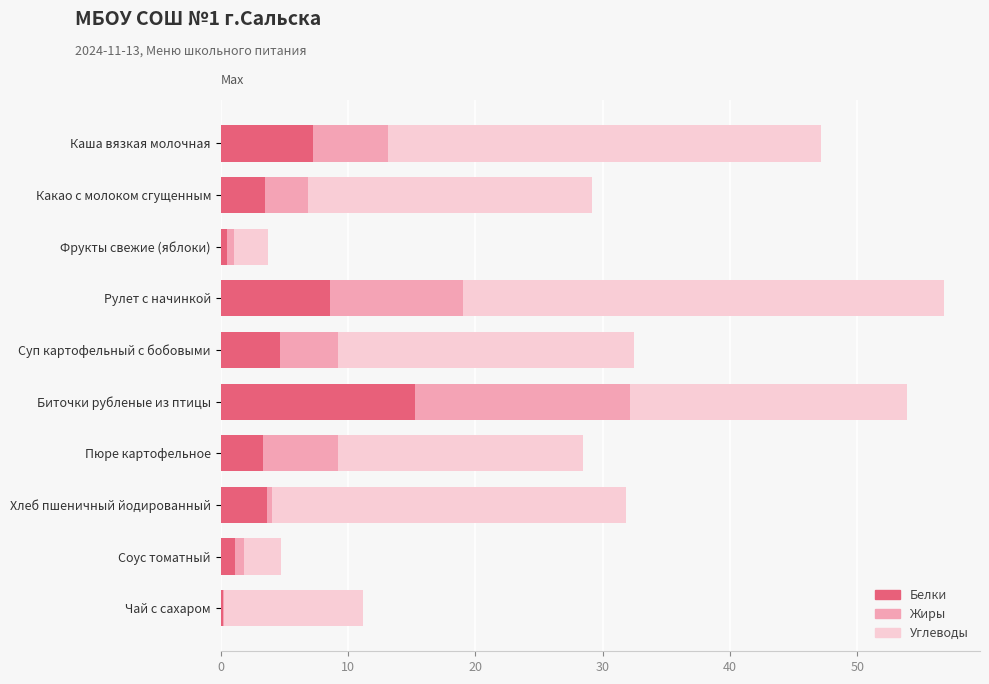

At which label does Белки reach its peak?

Биточки рубленые из птицы